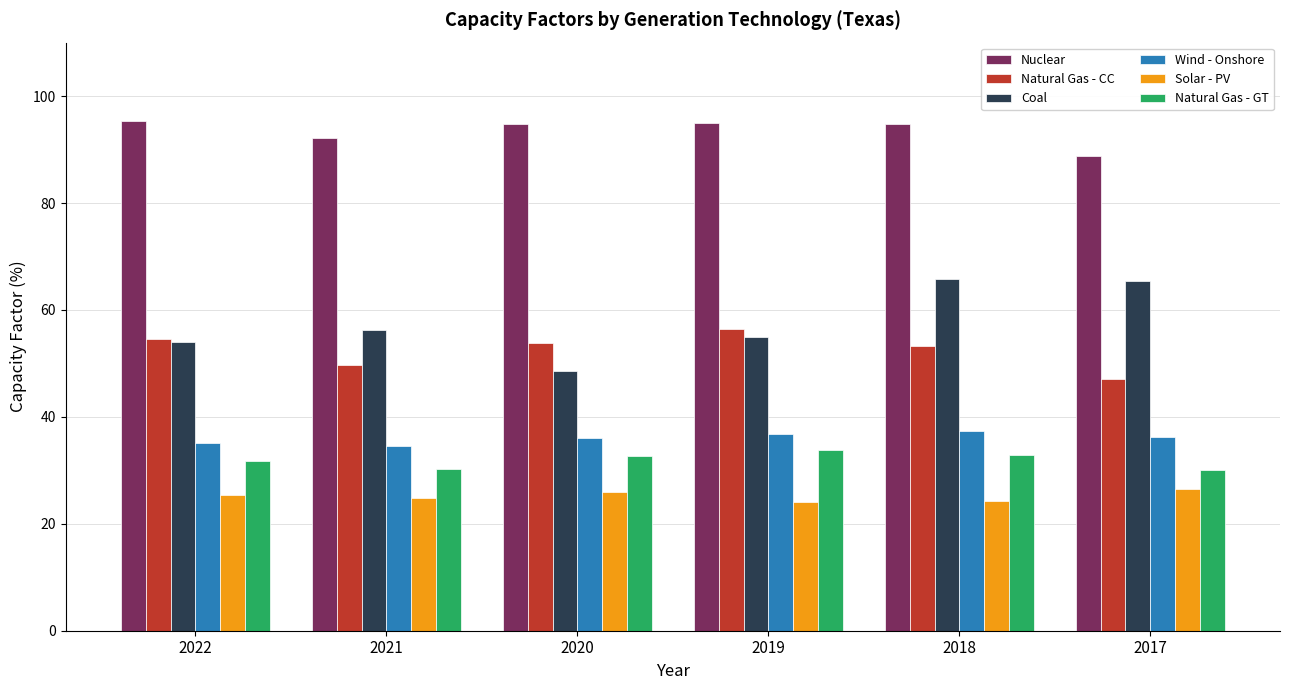

What is the sum of the Natural Gas - GT values at 2017 and 2021?

60.3